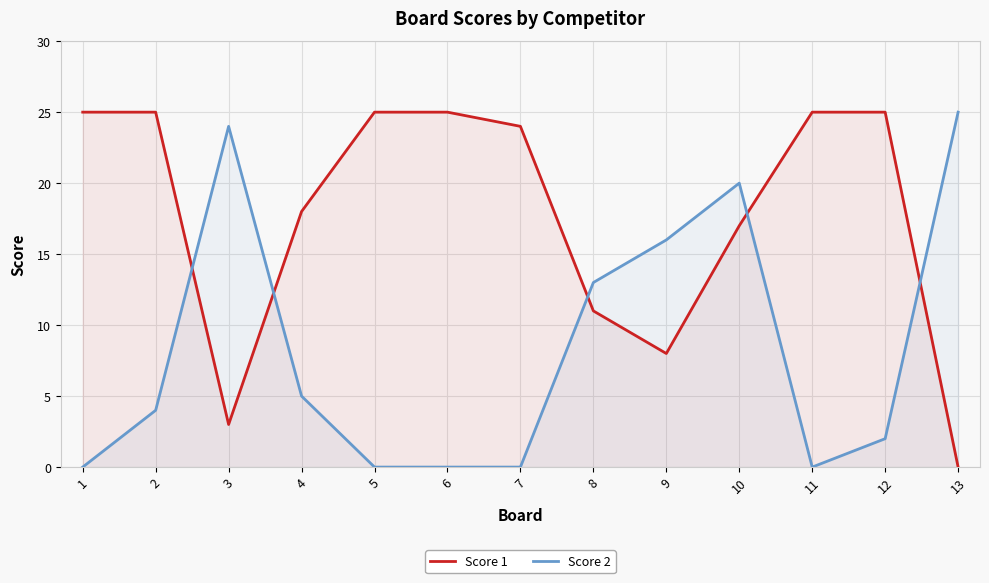

Rank the series by their average value, from lowest to highest.

Score 2, Score 1